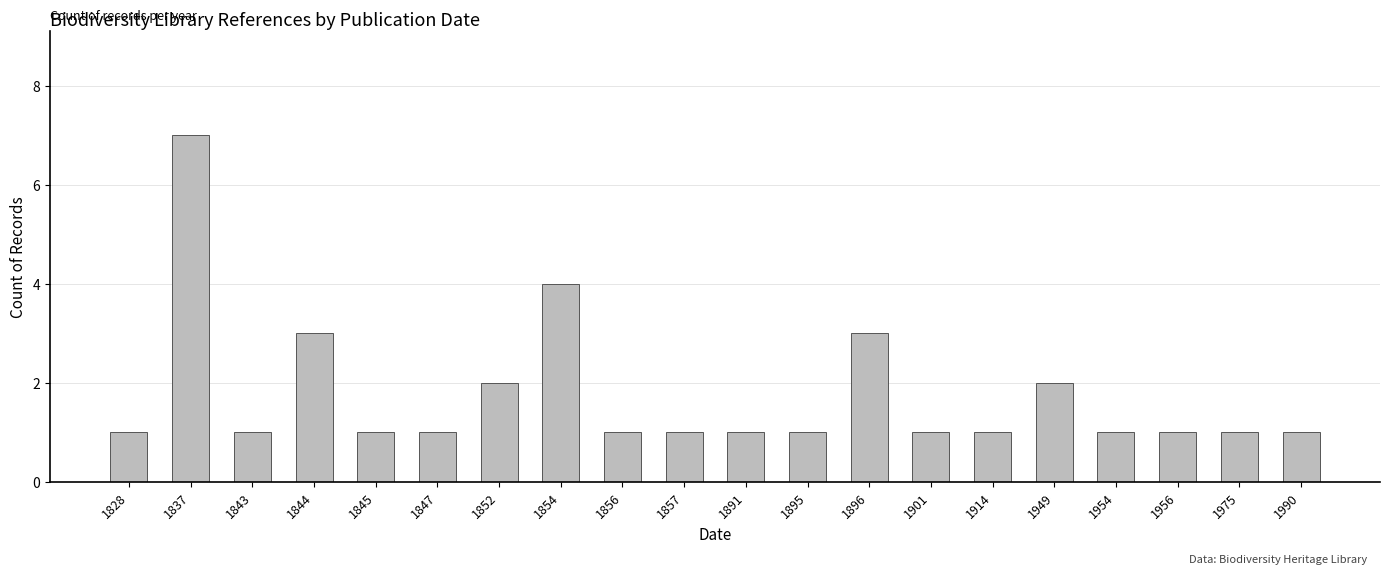

What is the ratio of the value at 1891 to the value at 1990?

1.0